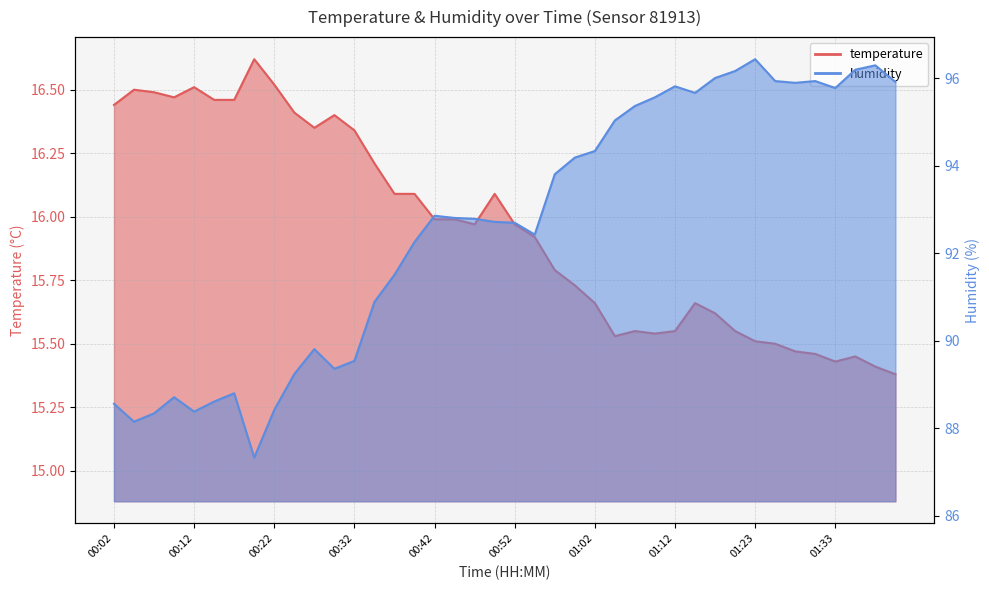

How many categories are shown in the chart?

40